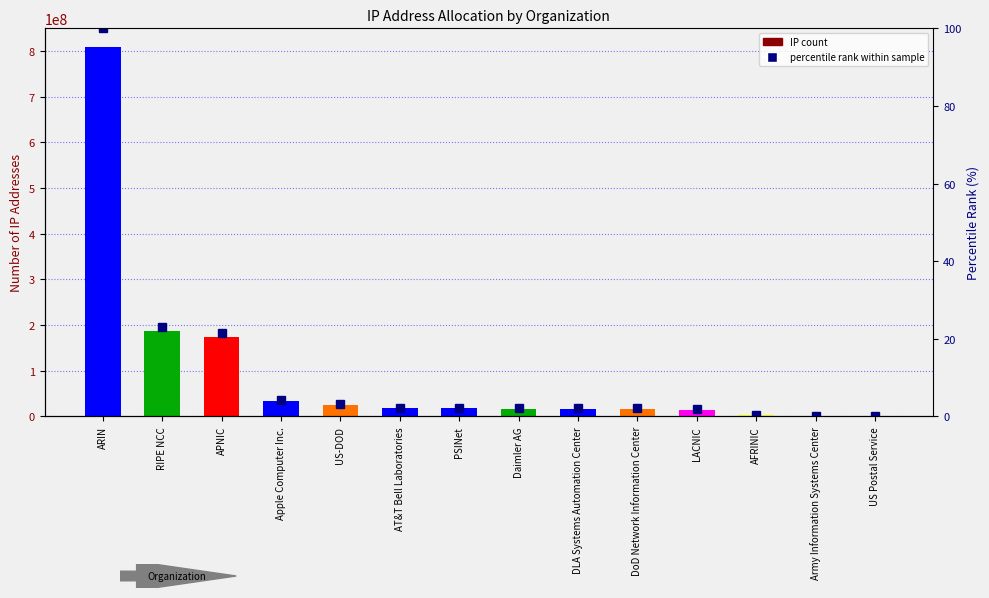

What is the average value of the col_1 series?

95207736.1